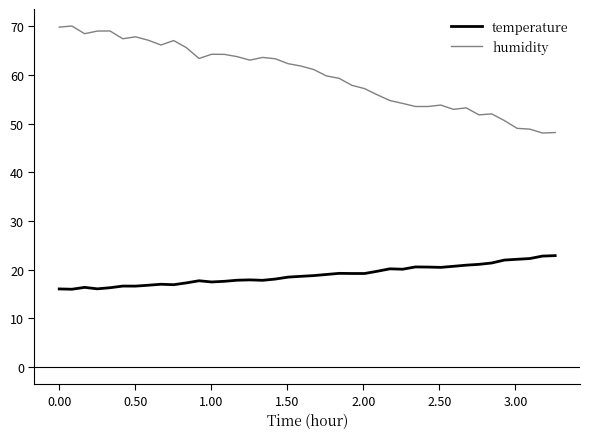

What is the maximum value for temperature?

22.9